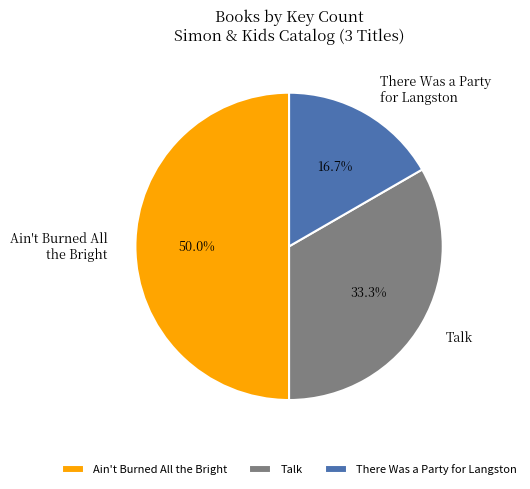

Does Talk represent more than half of the total?

No